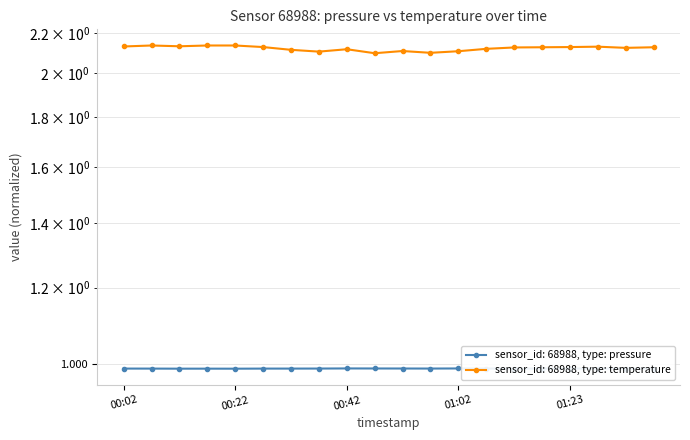

True or false: temperature and pressure cross at least once.

False